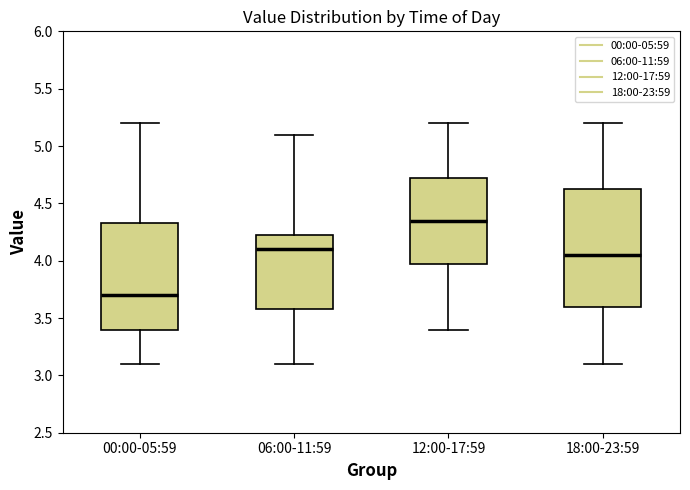

Reading left to right, read every box against the y-axis: the position of its median line, the range the box covers, and the ends of its whiskers. The values are not printed on the chart, so give them approximately, as read against the axis.

00:00-05:59: median 3.70, box 3.40 to 4.35, whiskers 3.10 to 5.20
06:00-11:59: median 4.10, box 3.60 to 4.25, whiskers 3.10 to 5.10
12:00-17:59: median 4.35, box 4.00 to 4.75, whiskers 3.40 to 5.20
18:00-23:59: median 4.05, box 3.60 to 4.65, whiskers 3.10 to 5.20